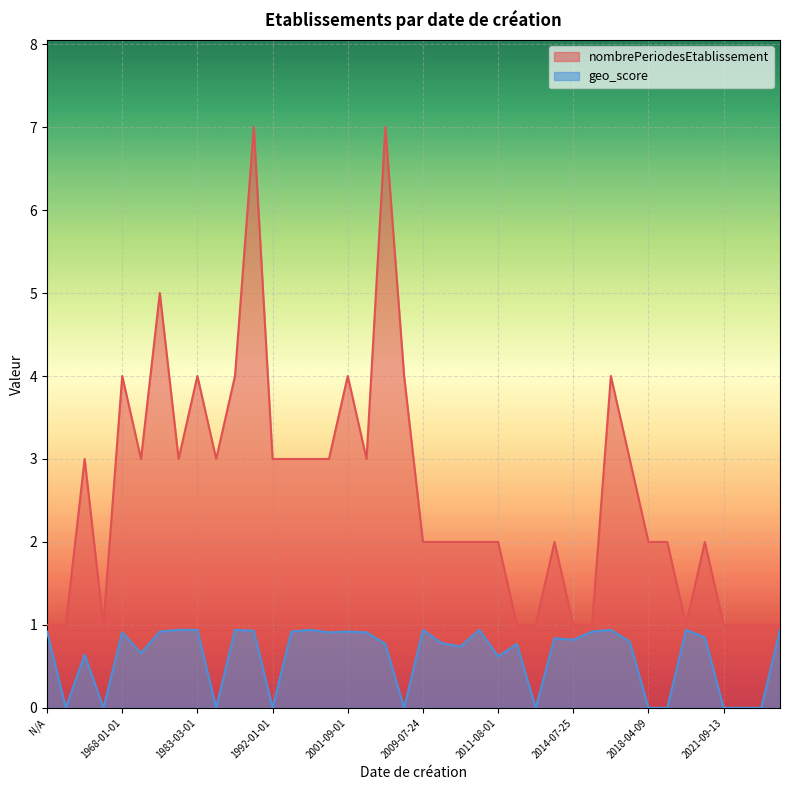

Rank the series by their average value, from highest to lowest.

nombrePeriodesEtablissement, geo_score